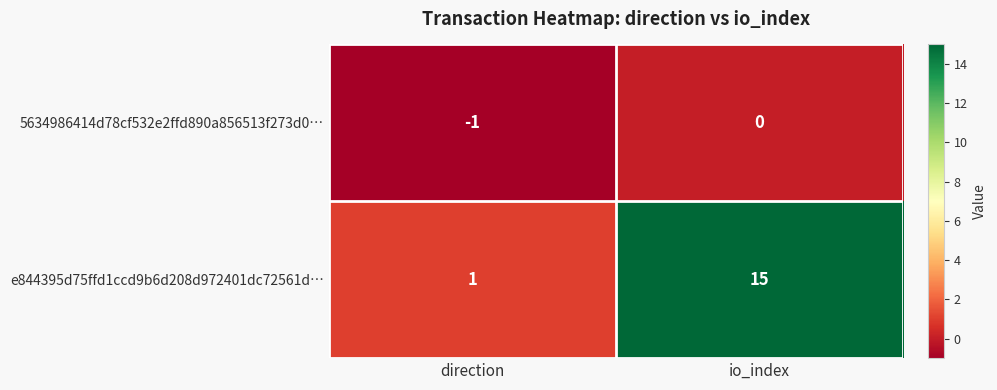

True or false: 5634986414d78cf532e2ffd890a856513f273d0… has a value of 0 at io_index.

True